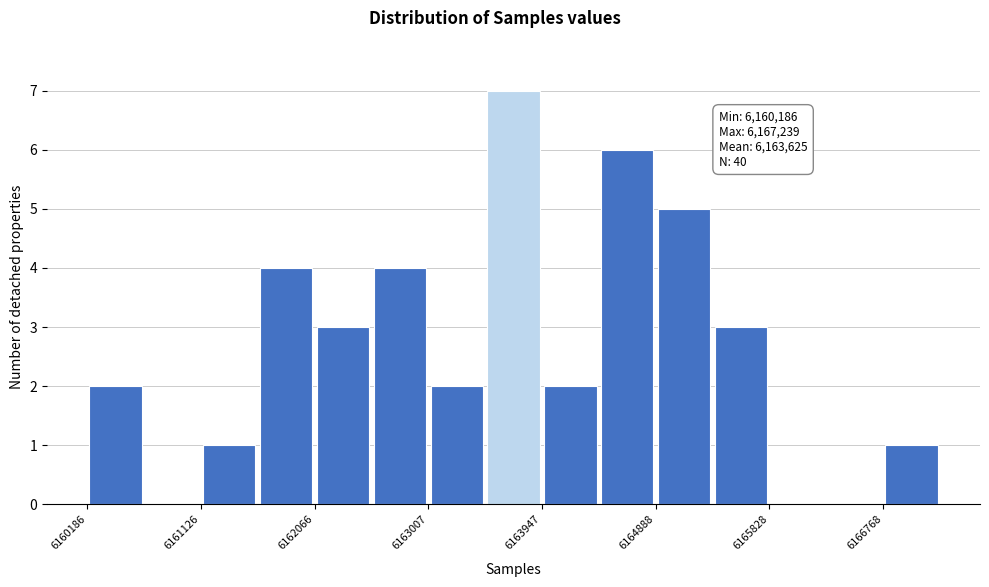

Over which range of the x-axis is the bar tallest?

6163500 to 6163900